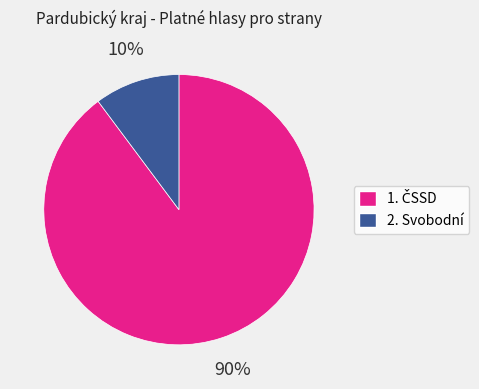

How many segments does this pie chart have?

2